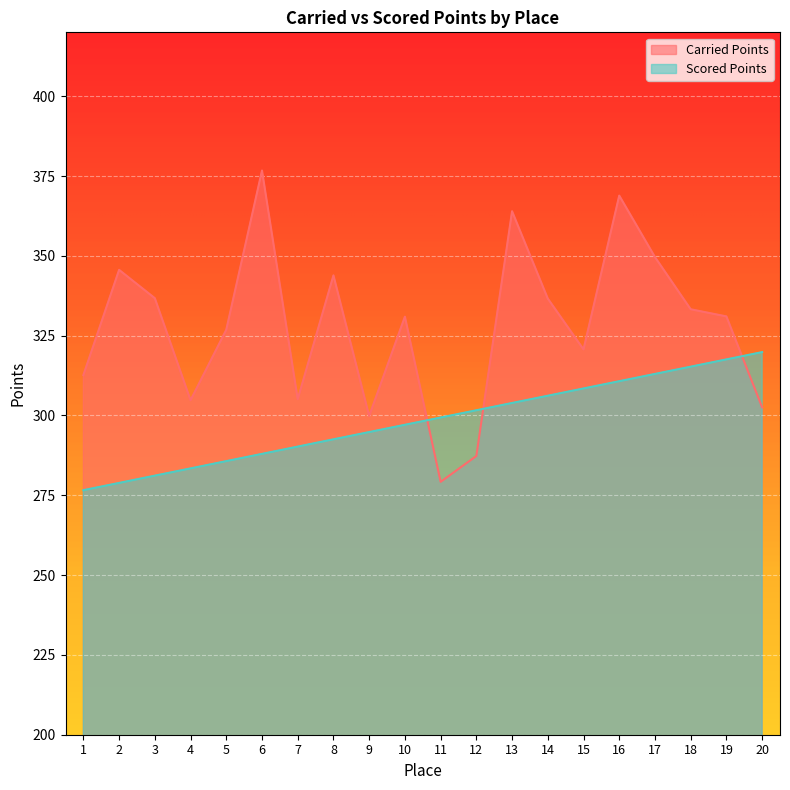

At how many categories does at least one series exceed 375?

1